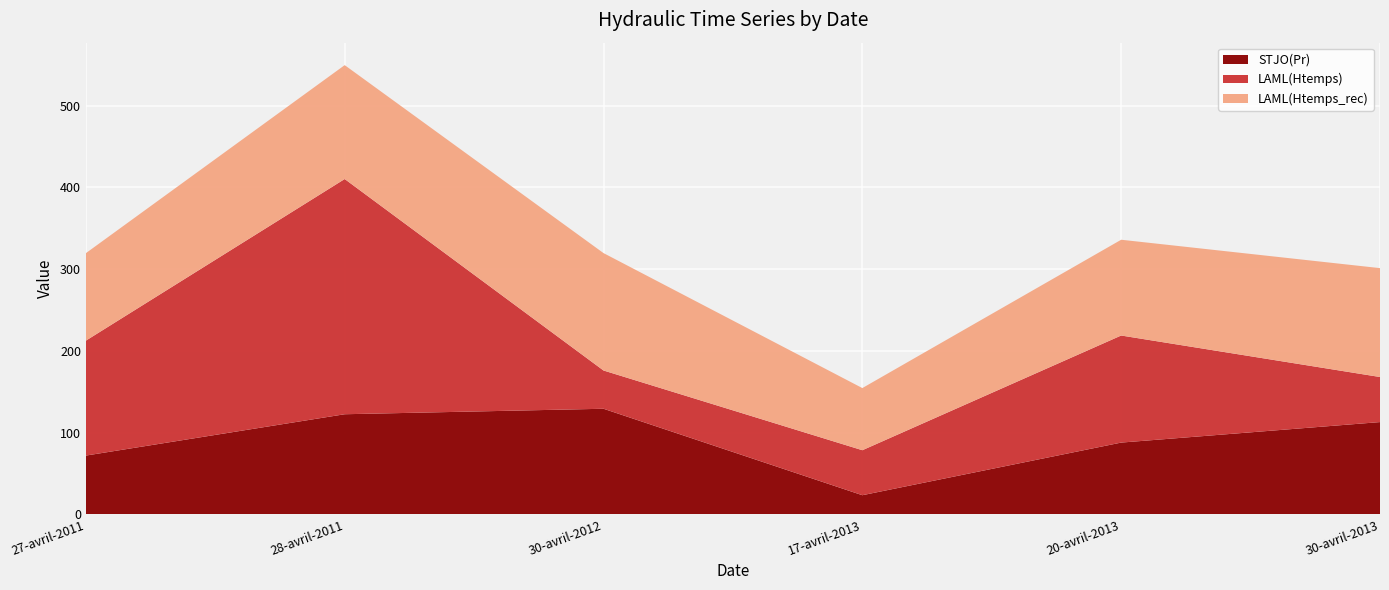

Reading left to right, what are all the values shown in this chart?

STJO(Pr): 71.9	122.5	129.2	23.4	87.8	112.9
LAML(Htemps): 140.7	287.9	46.8	55.1	131.0	55.2
LAML(Htemps_rec): 107.0	139.4	143.7	76.0	117.2	133.2